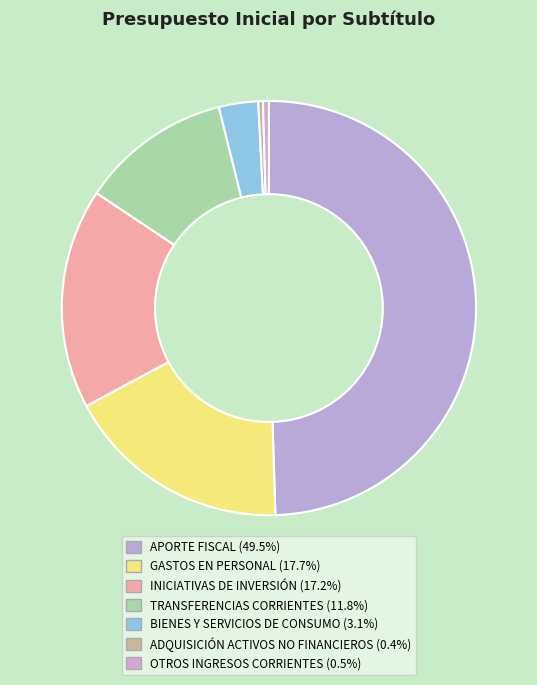

How many segments does this pie chart have?

7